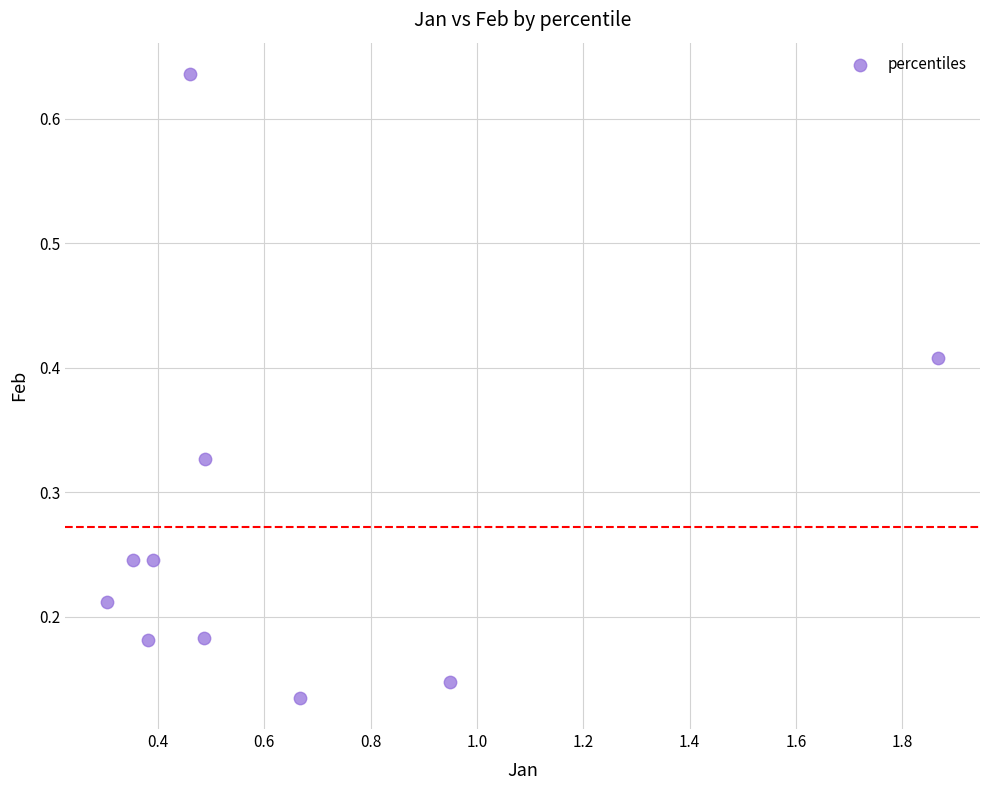

What is the range of X values (max minus min)?

1.6